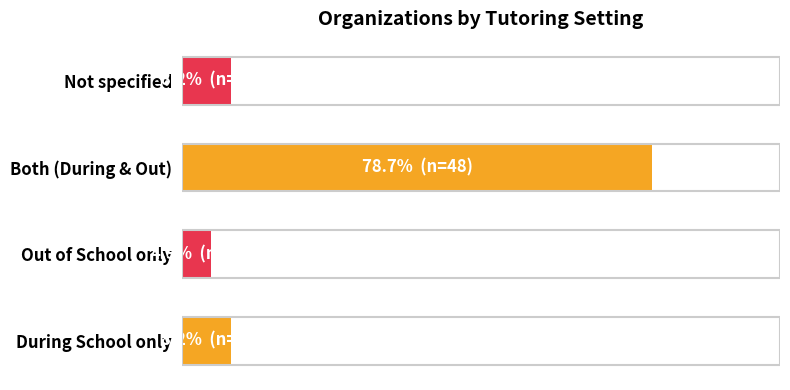

Which category has the lowest value across all series?

Out of School only